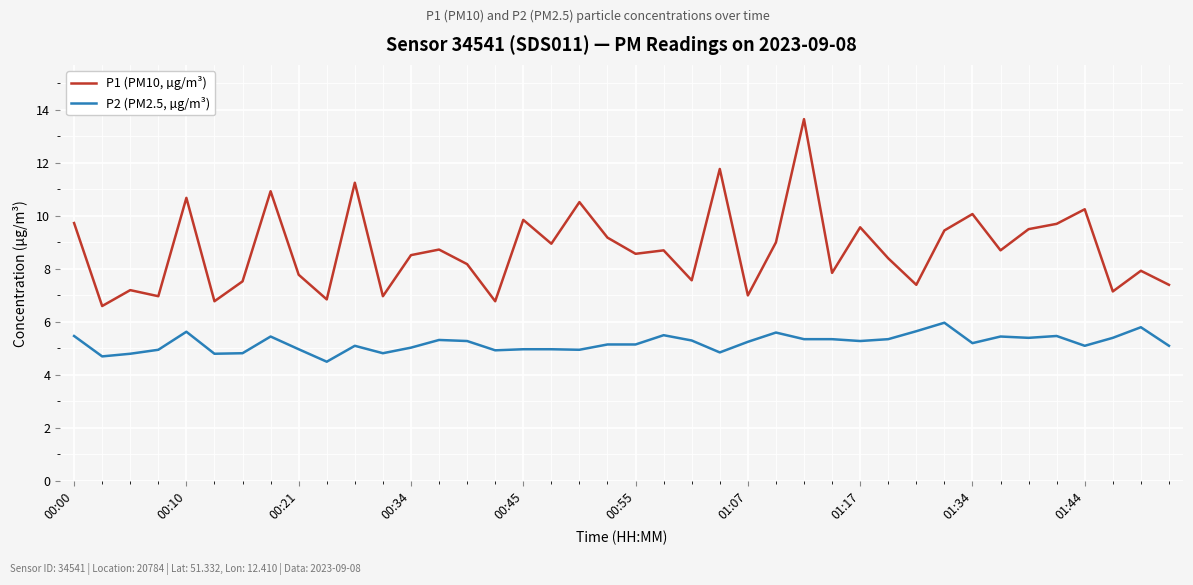

What is the lowest value of the P2 (PM2.5, µg/m³) series?

4.5